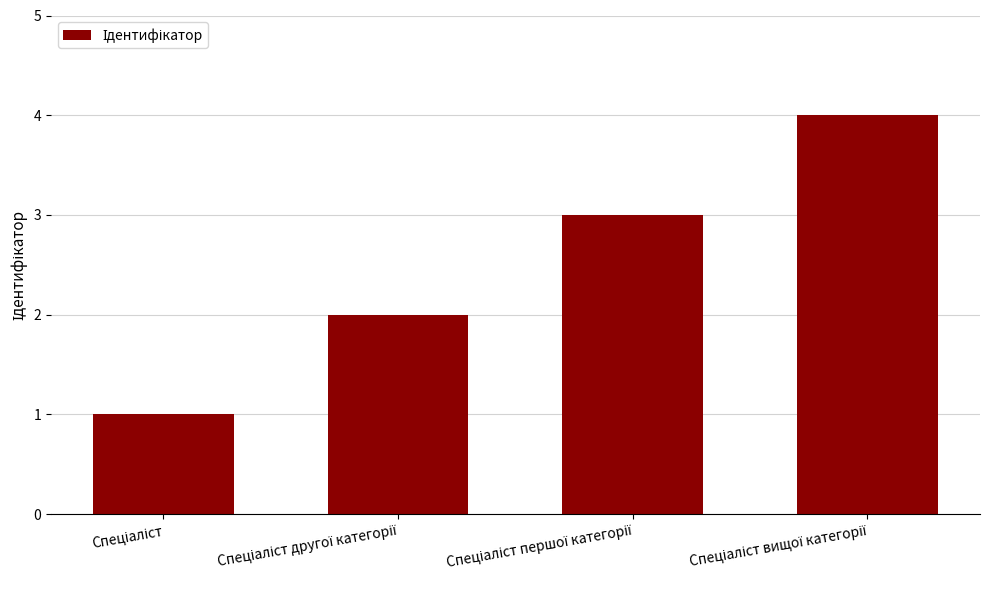

What is the difference between the maximum and minimum values?

3